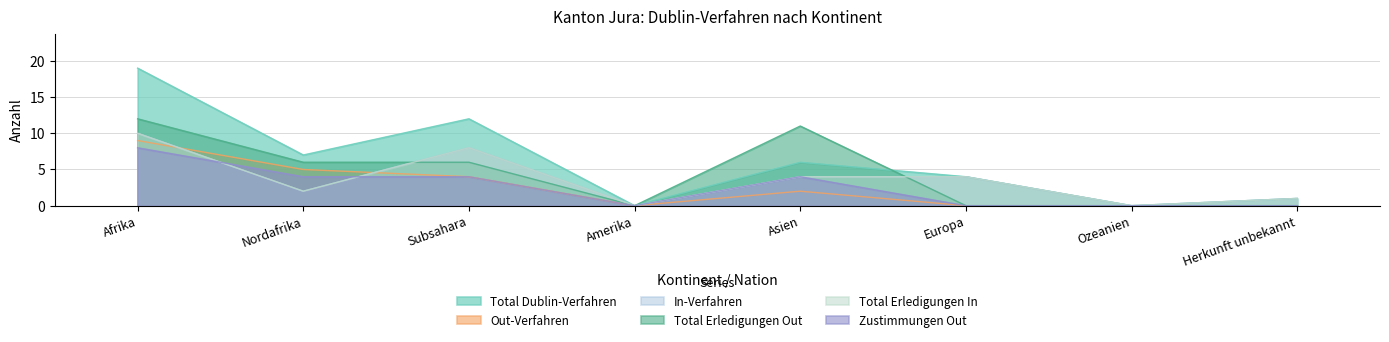

What is the sum of the Total Erledigungen Out values at Subsahara and Nordafrika?

12